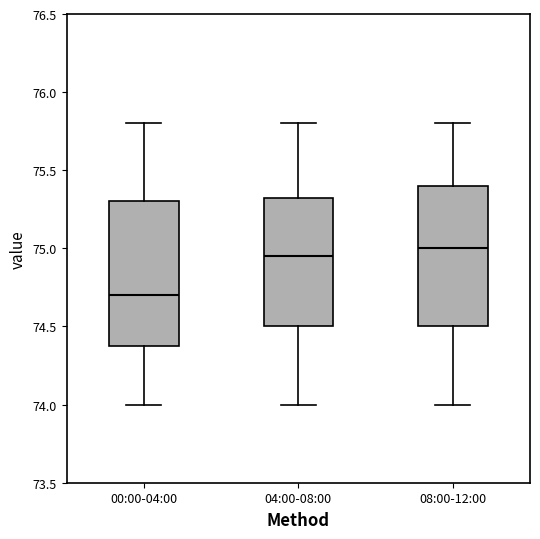

Which box's median line is the lowest?

00:00-04:00